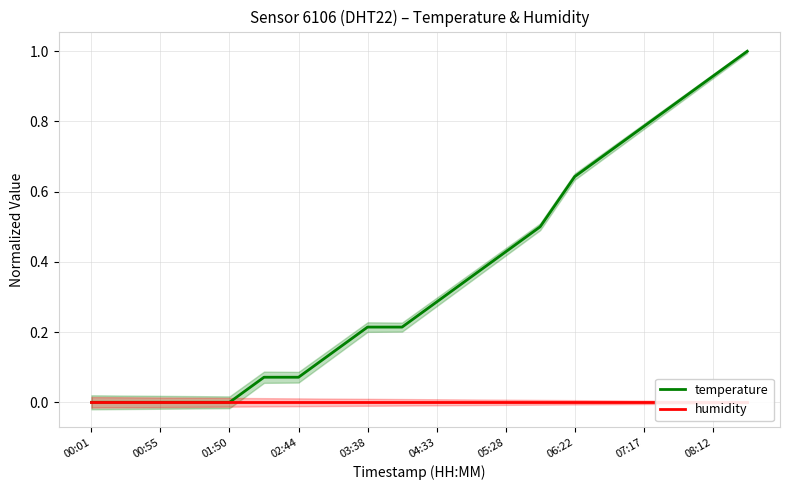

Does the chart display data point markers on the line(s)?

No